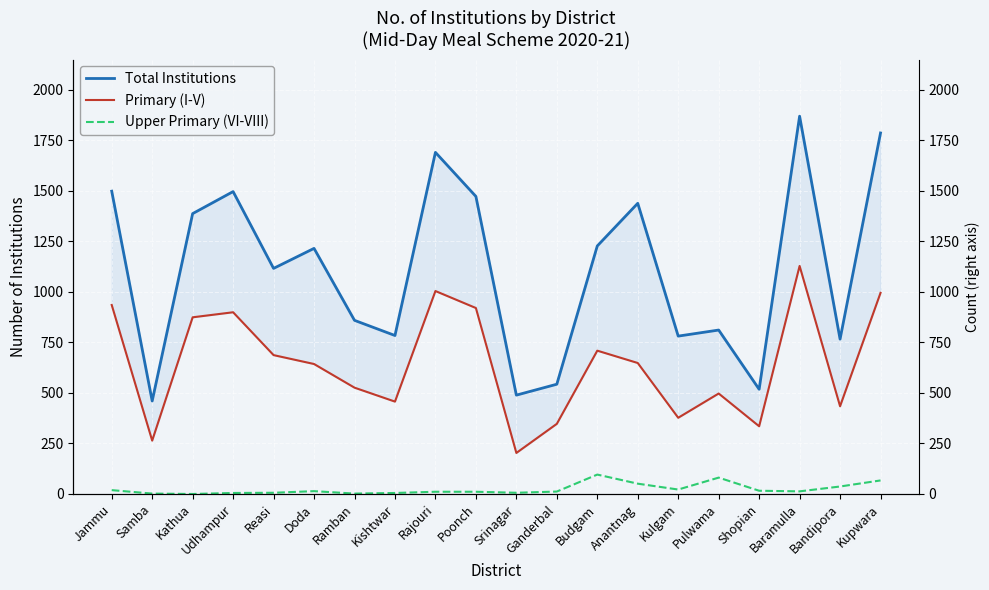

What is the difference between the maximum and second lowest values in the Total Institutions series?

1380